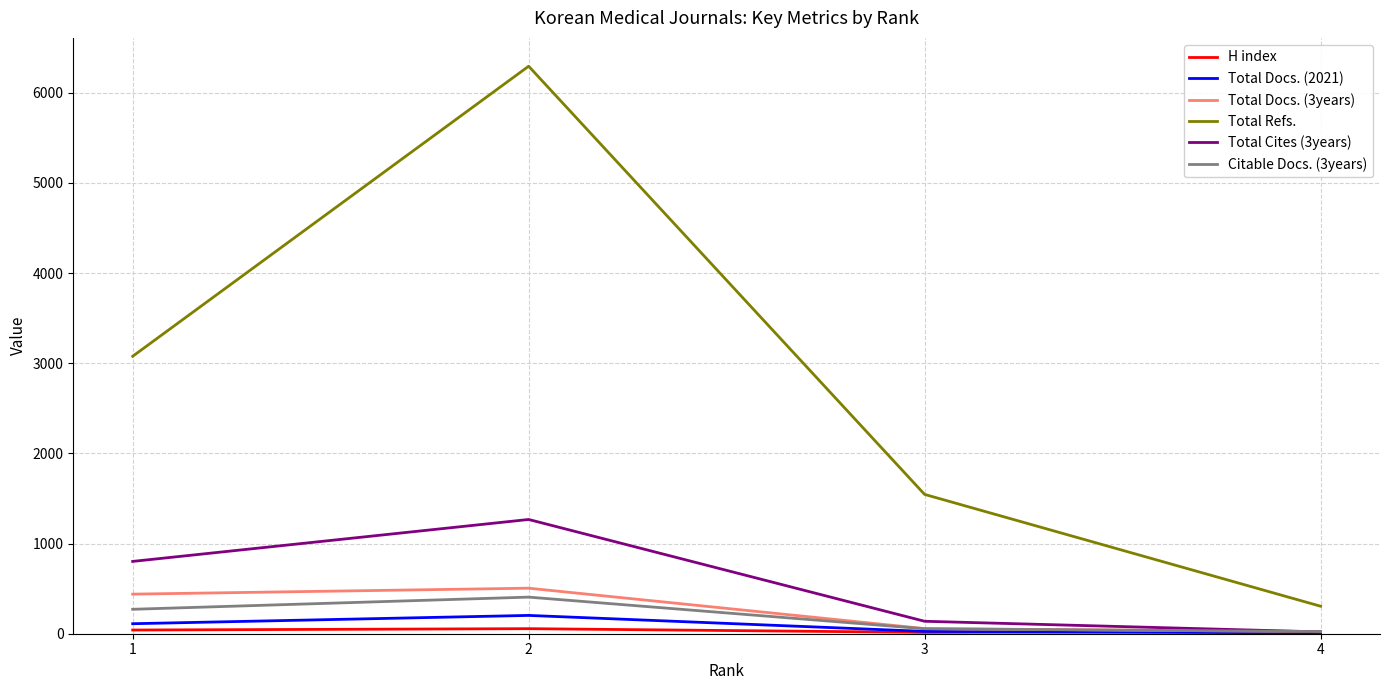

At which category does Total Cites (3years) reach its first local peak?

2